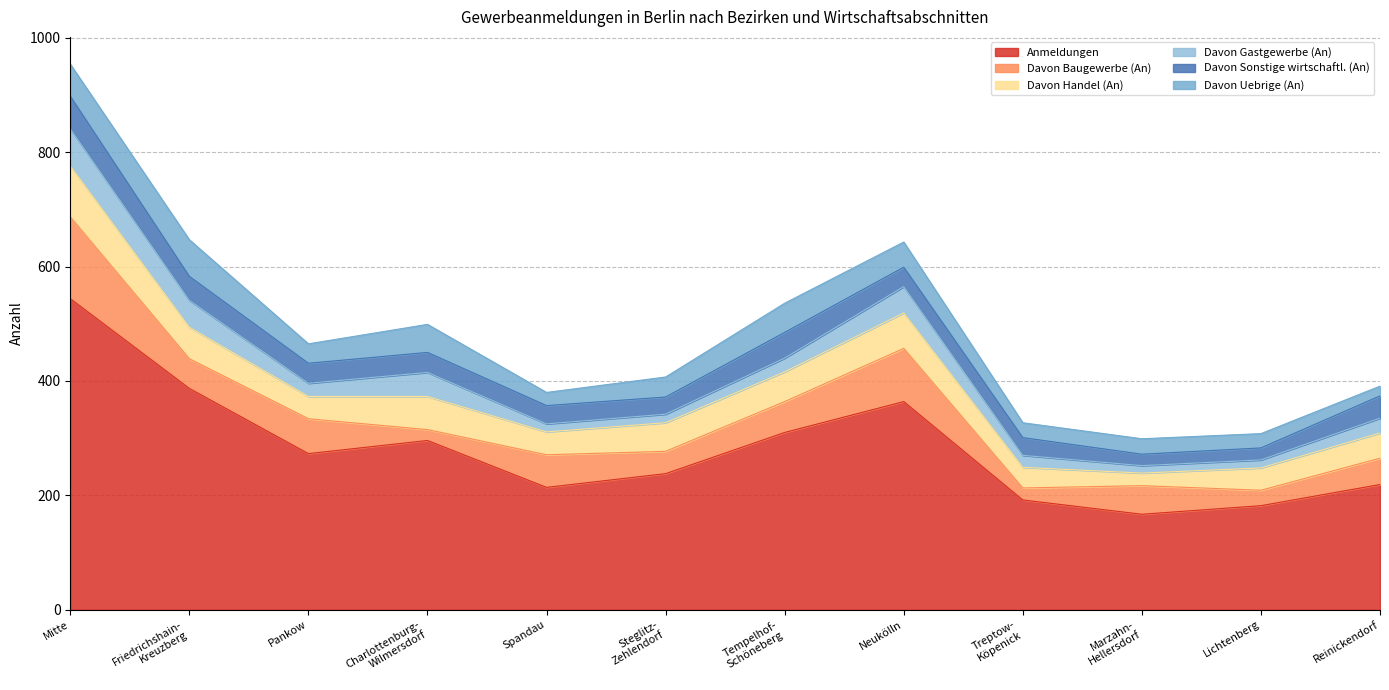

Reading right to left, list all the values displayed in this chart.

Anmeldungen: 219	182	167	192	364	310	238	214	296	273	387	544
Davon Baugewerbe (An): 46	27	50	21	93	54	39	57	19	61	52	143
Davon Handel (An): 44	39	22	36	62	52	50	40	58	39	55	89
Davon Gastgewerbe (An): 26	14	13	21	46	24	15	14	42	23	47	65
Davon Sonstige wirtschaftl. (An): 39	21	20	31	34	45	30	32	35	35	42	57
Davon Uebrige (An): 17	25	27	26	44	51	35	23	49	34	64	56